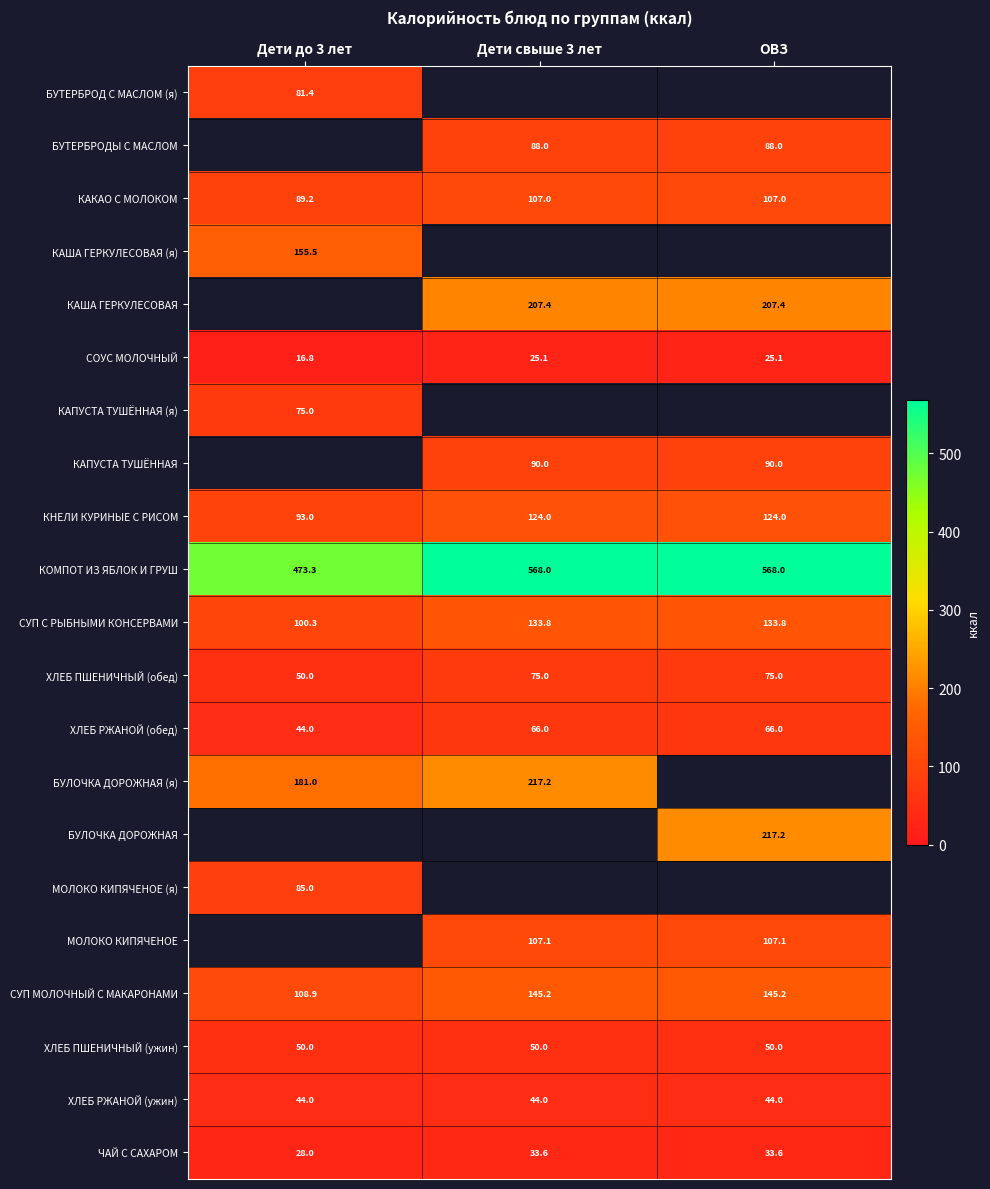

Between Дети до 3 лет and Дети свыше 3 лет, which is larger?

Дети свыше 3 лет